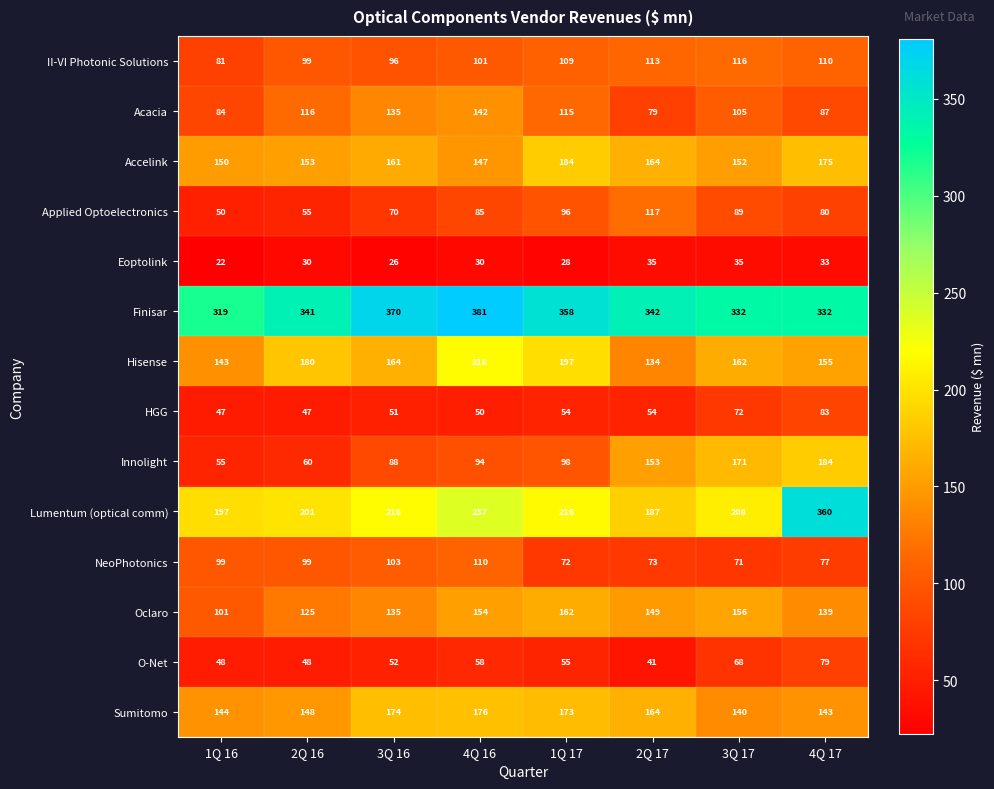

What value does the II-VI Photonic Solutions series have at 2Q 16, to the nearest 10?

100